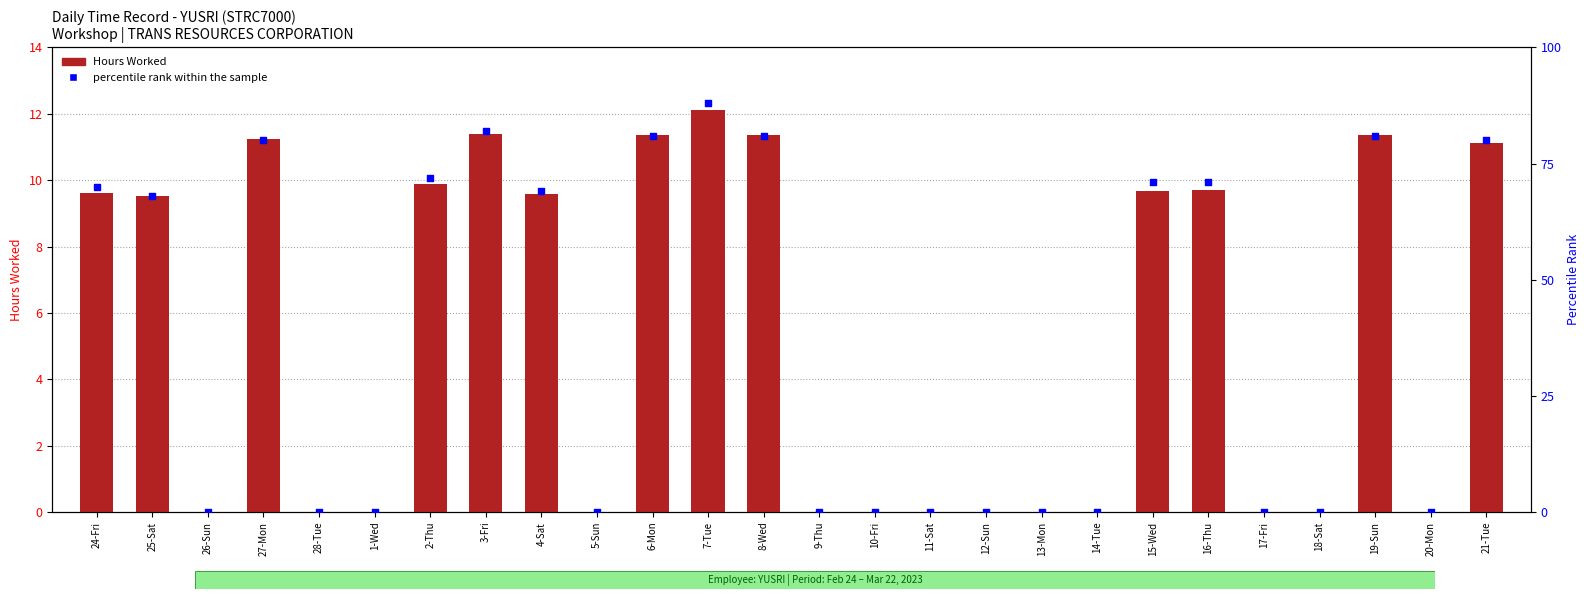

What is the total value across all series at 8-Wed?

92.3